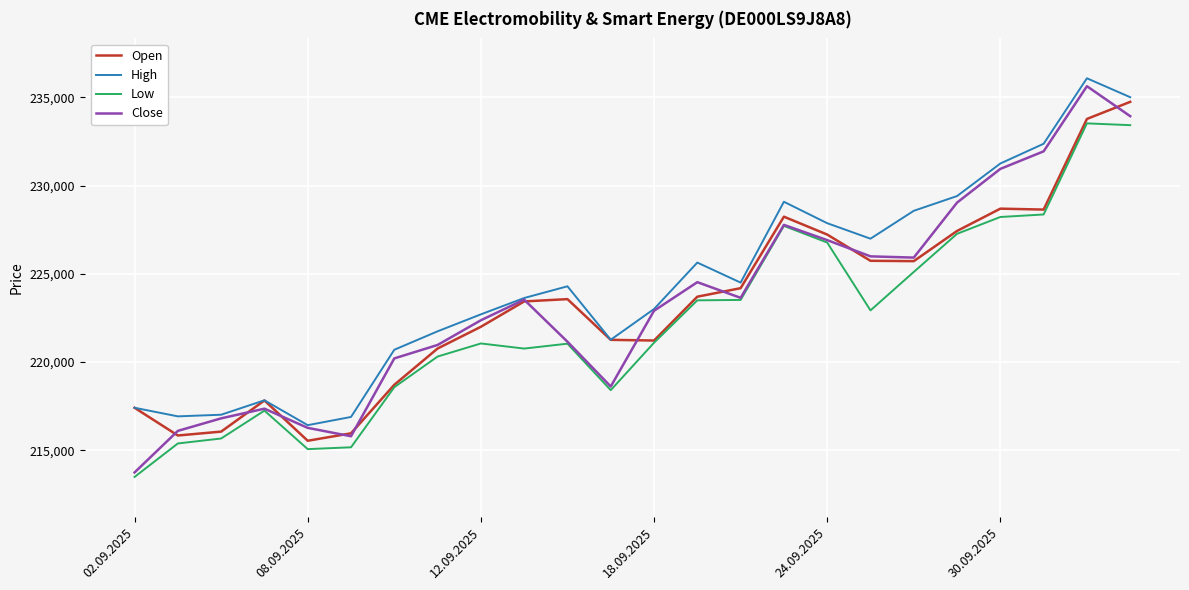

Which series has the largest range (max minus min)?

Close